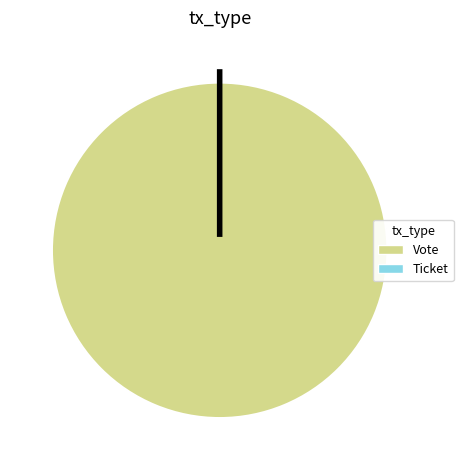

Is the sum of Ticket and Vote greater than half?

Yes